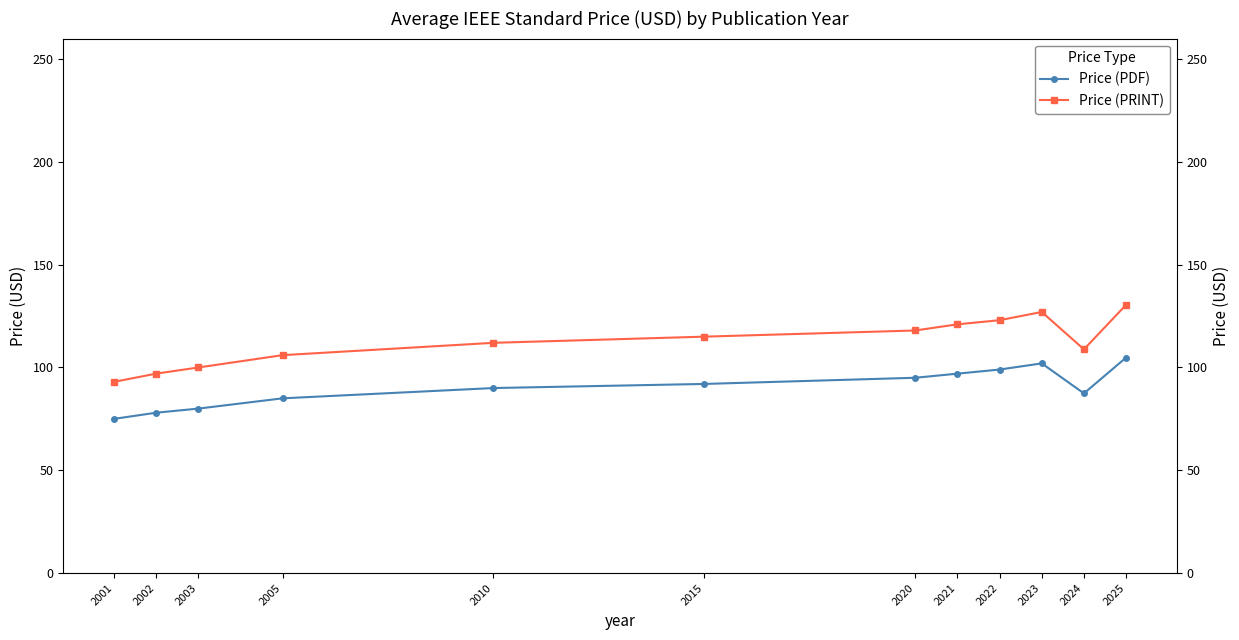

At which label is Price (PDF) closest to 89?

2010